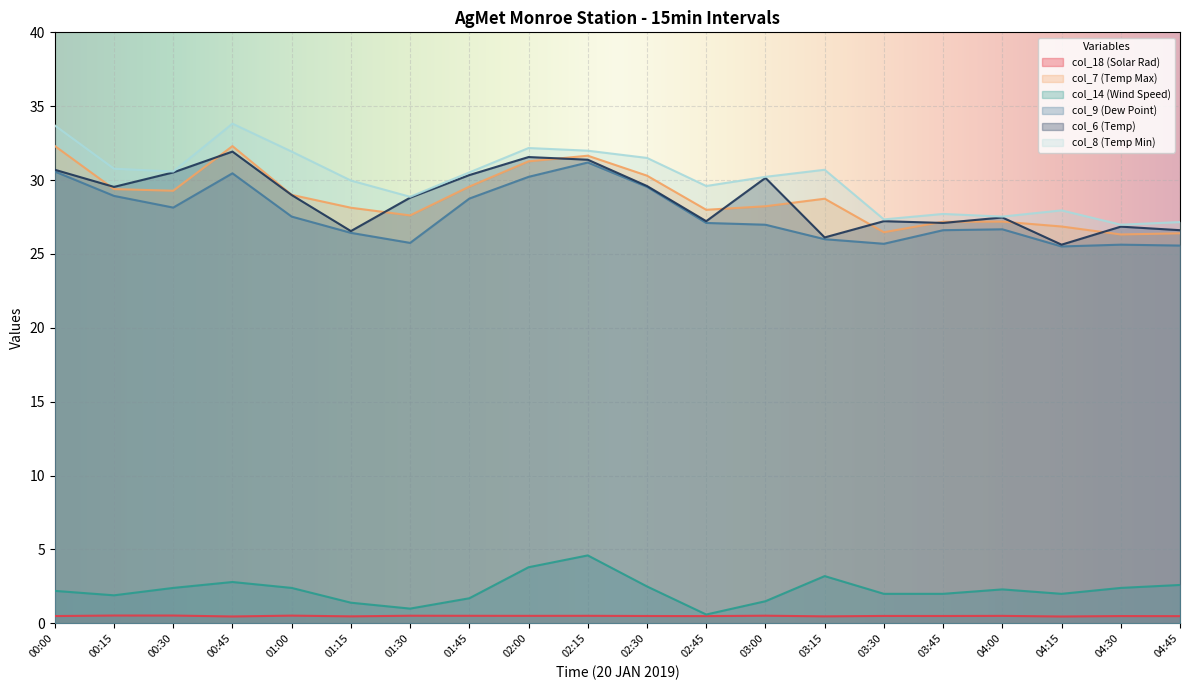

What is the smallest value displayed?

0.5